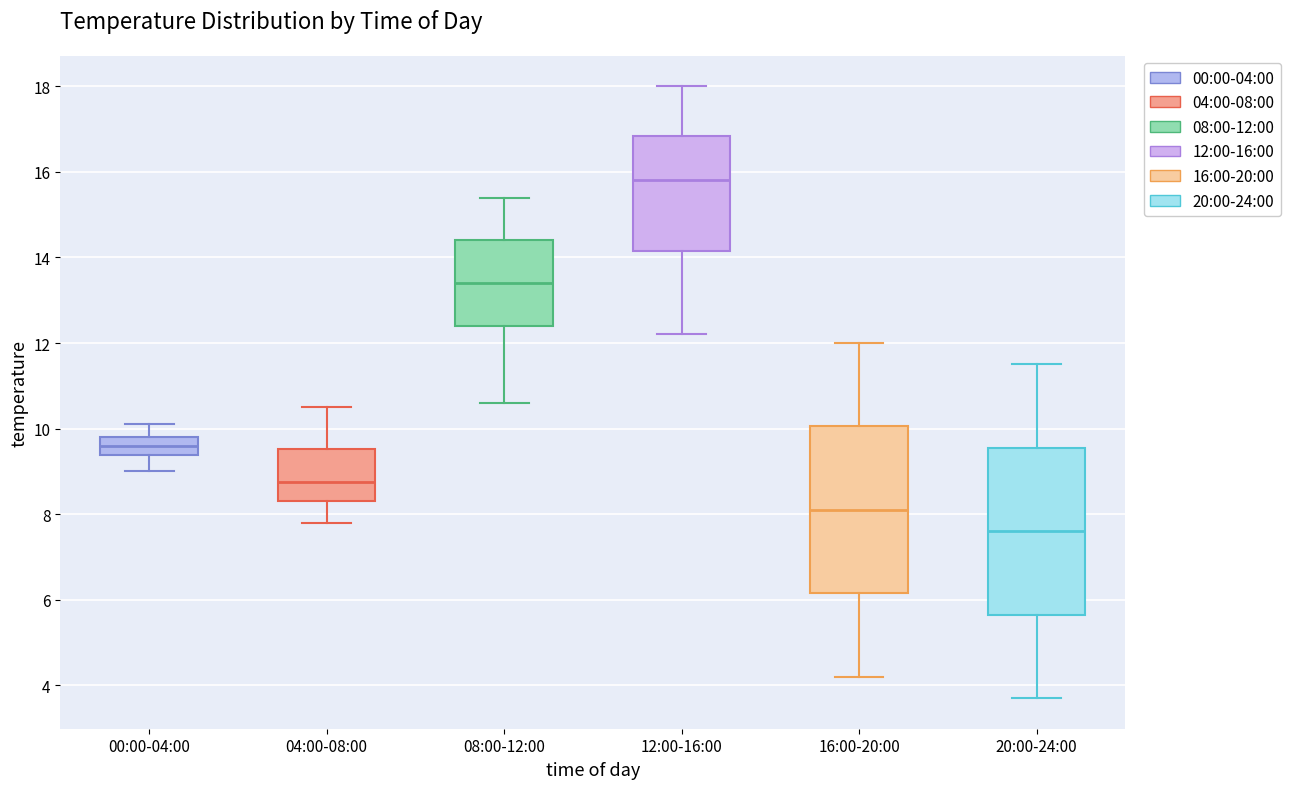

Reading left to right, read every box against the y-axis: the position of its median line, the range the box covers, and the ends of its whiskers. The values are not printed on the chart, so give them approximately, as read against the axis.

00:00-04:00: median 9.6, box 9.4 to 9.8, whiskers 9.0 to 10.2
04:00-08:00: median 8.8, box 8.4 to 9.6, whiskers 7.8 to 10.6
08:00-12:00: median 13.4, box 12.4 to 14.4, whiskers 10.6 to 15.4
12:00-16:00: median 15.8, box 14.2 to 16.8, whiskers 12.2 to 18.0
16:00-20:00: median 8.2, box 6.2 to 10.0, whiskers 4.2 to 12.0
20:00-24:00: median 7.6, box 5.6 to 9.6, whiskers 3.8 to 11.6